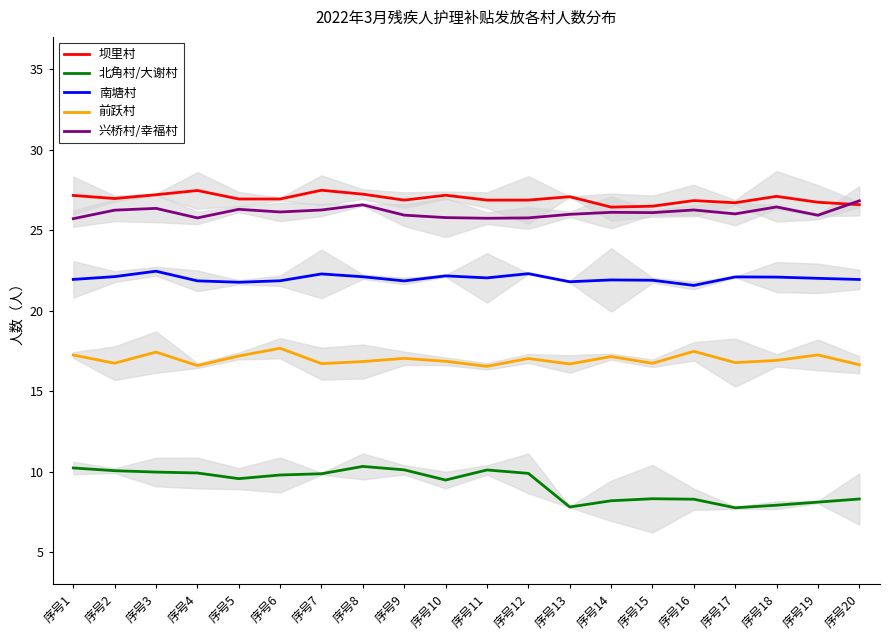

What is the average value of the 兴桥村/幸福村 series?

26.1